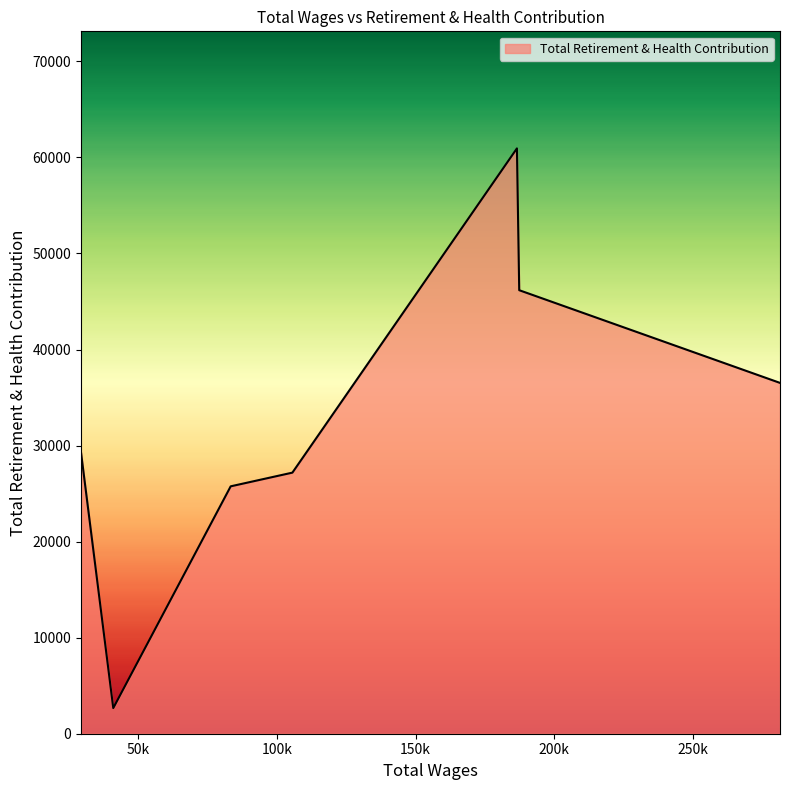

What is the maximum value shown in the chart?

60938